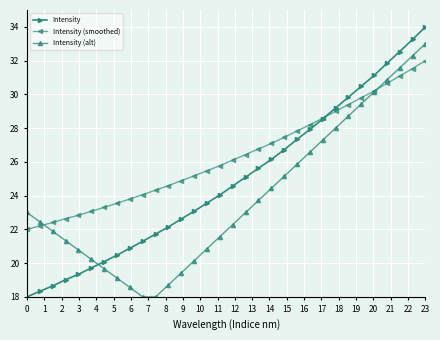

List the series in order of their peak value, lowest first.

Intensity (smoothed), Intensity (alt), Intensity